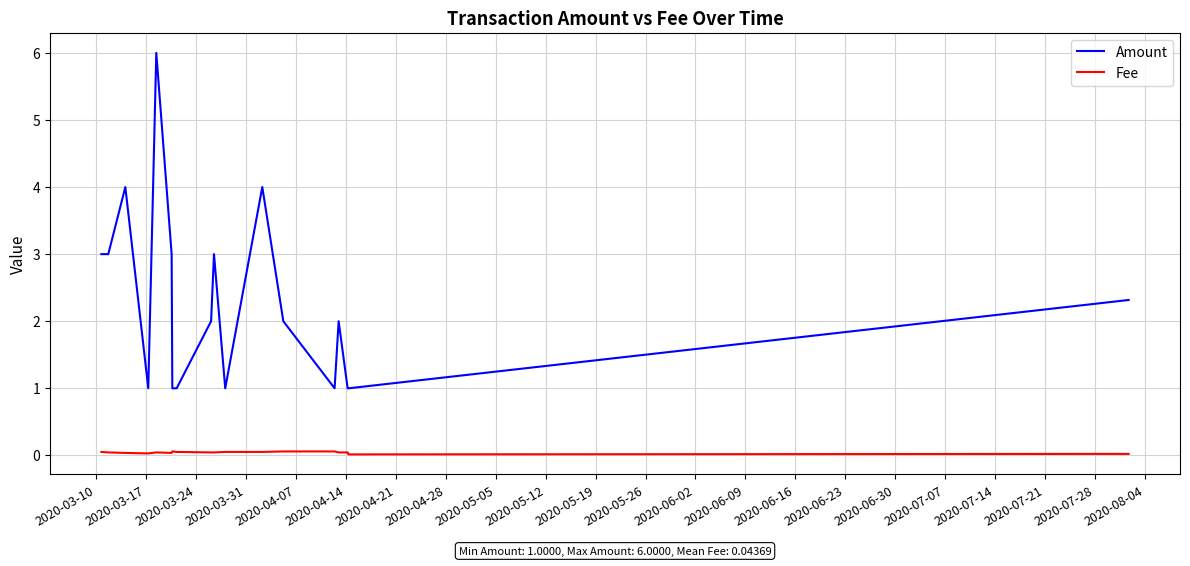

What is the greatest value displayed?

6.0